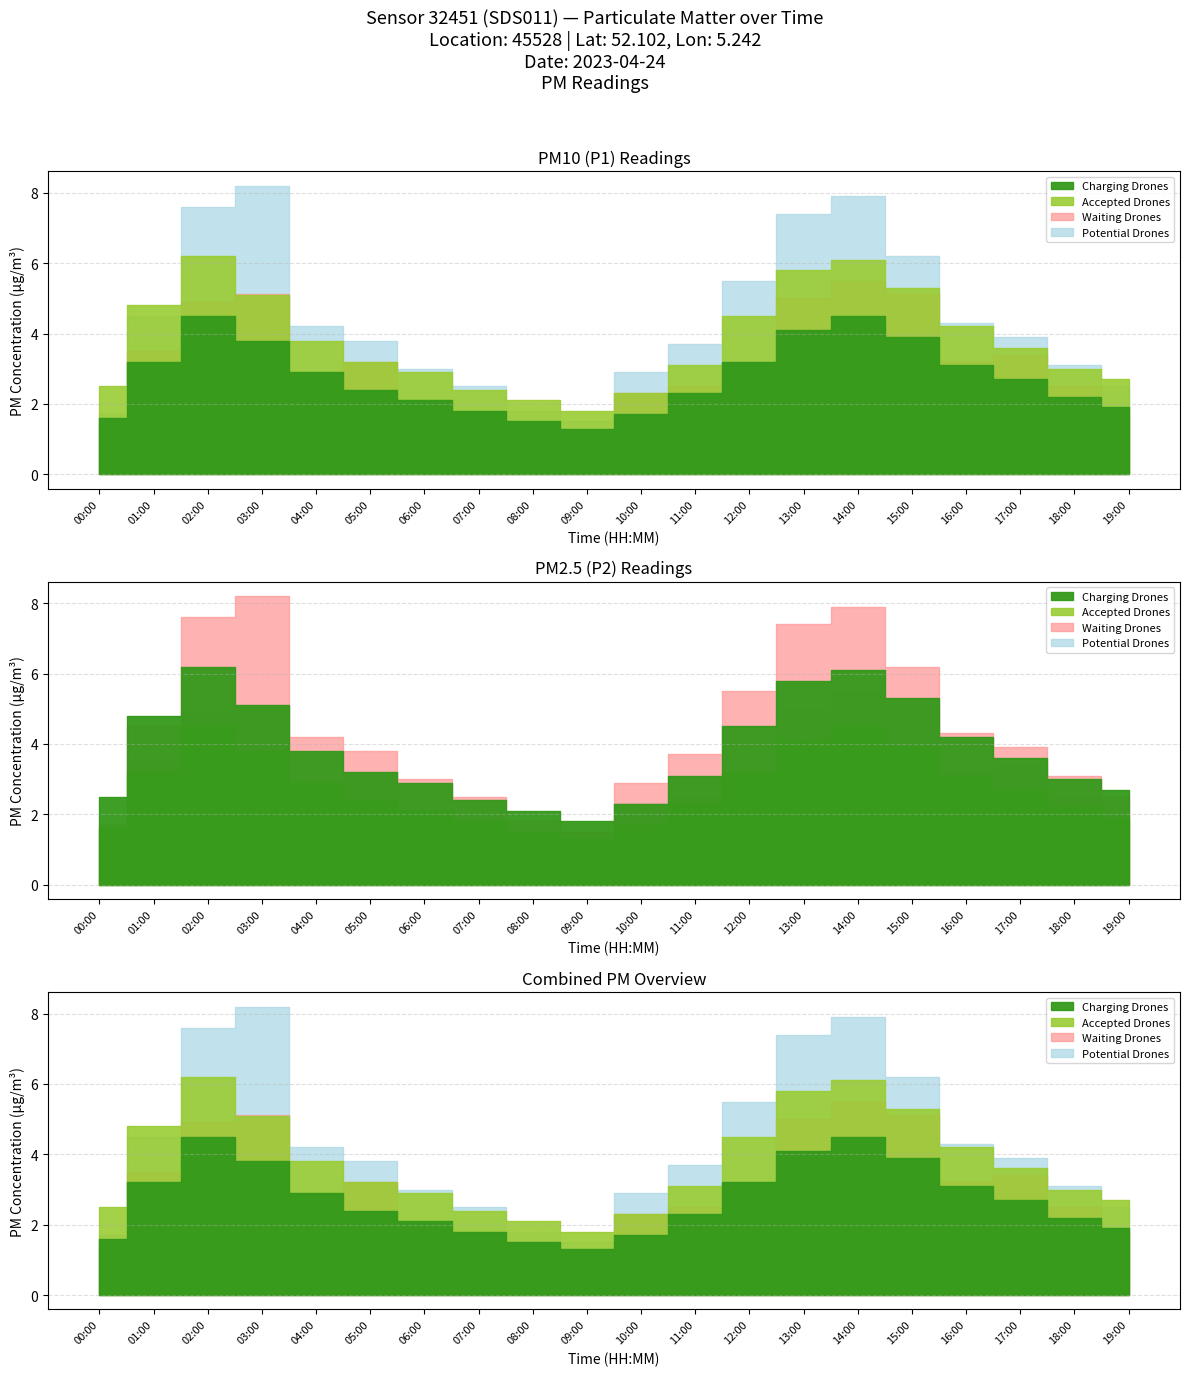

Is the value of P1_raw at 04:00 greater than the value of P2 at 06:00?

Yes